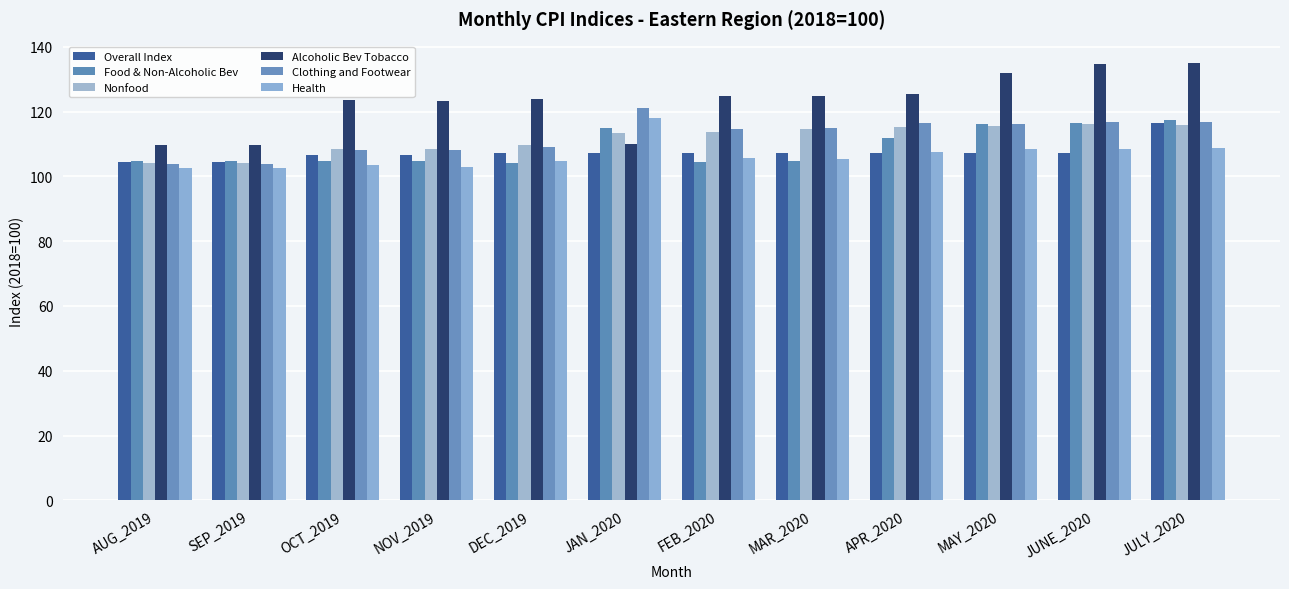

Is it true that Food & Non-Alcoholic Bev equals 111.8 at APR_2020?

True